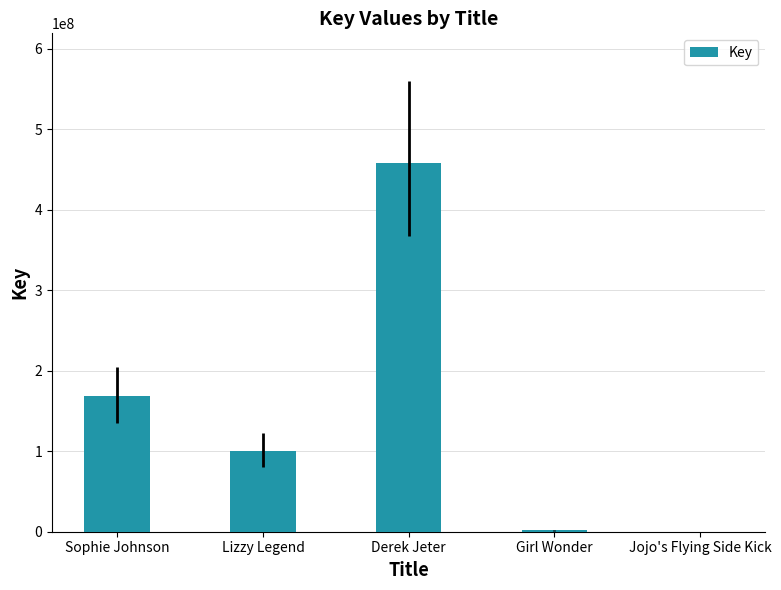

Count the number of categories in the chart.

5